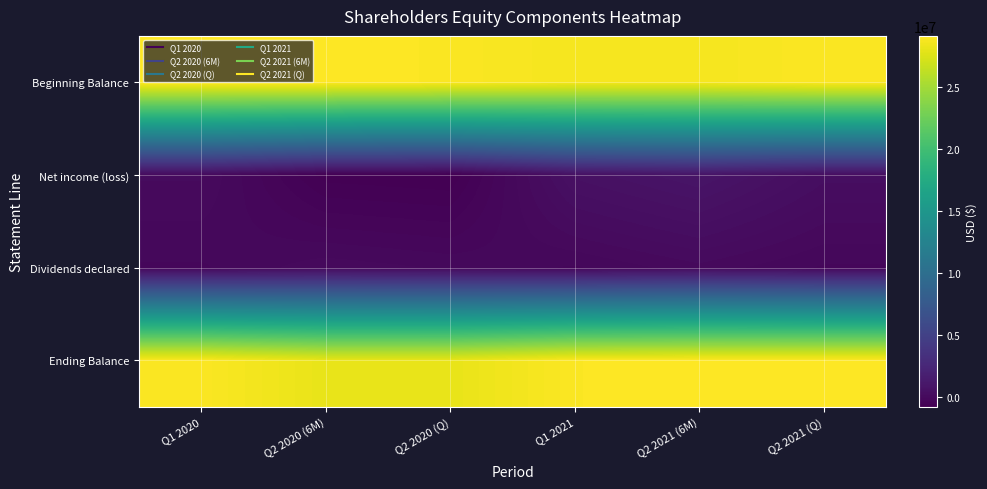

Which series has the largest range (max minus min)?

Net income (loss)